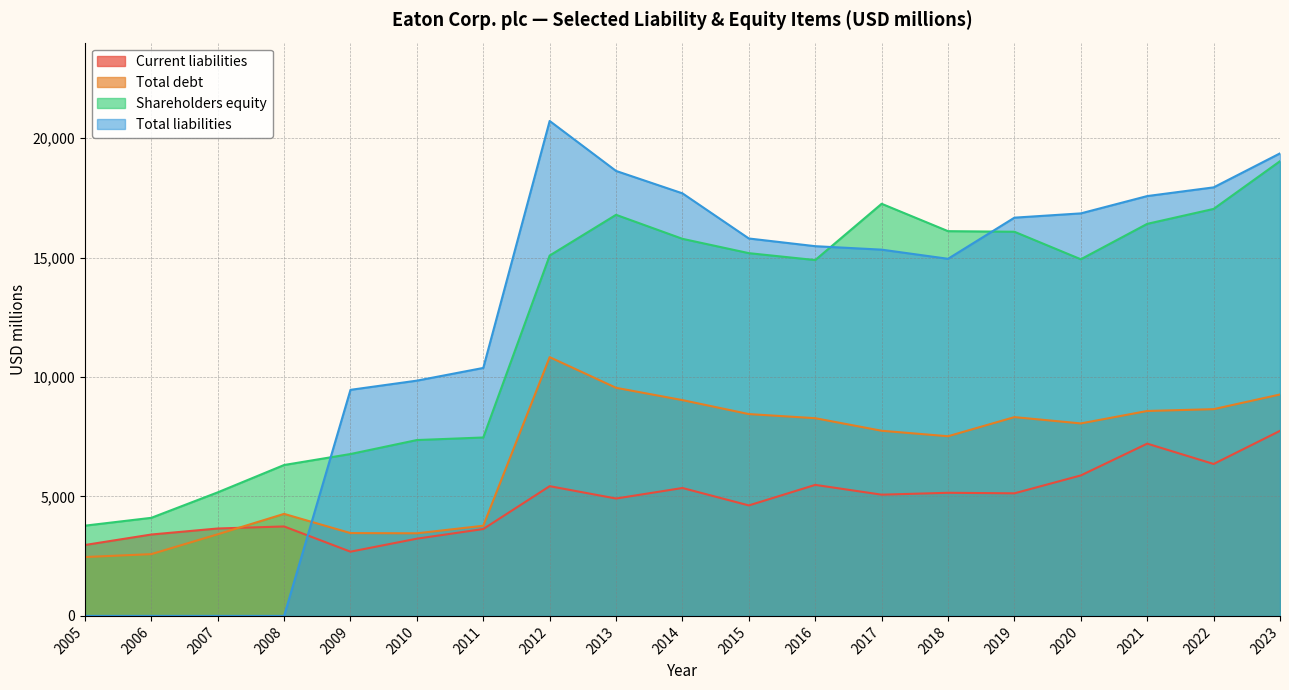

What is the value of the Total debt point at the 19th from the left?

9269